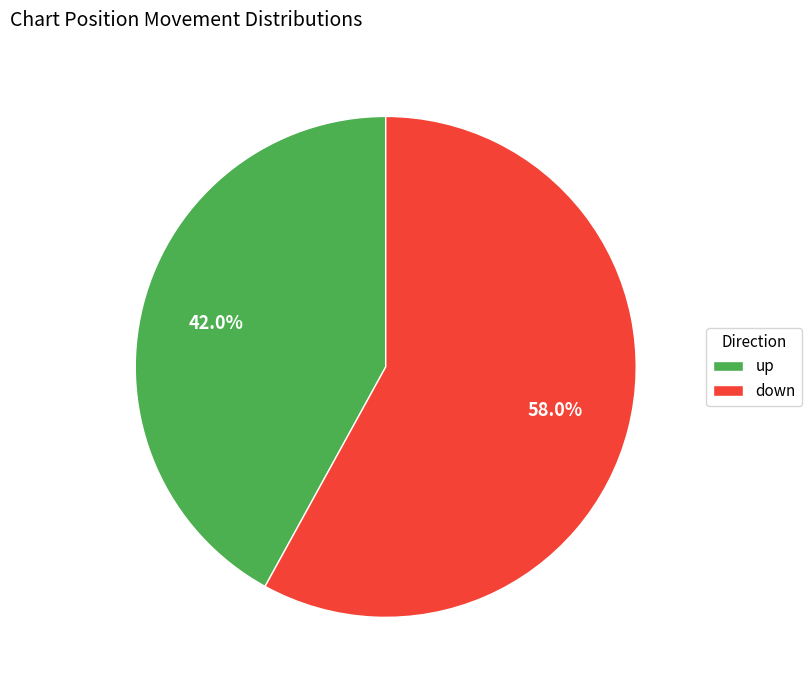

True or false: up accounts for 42% of the total.

True